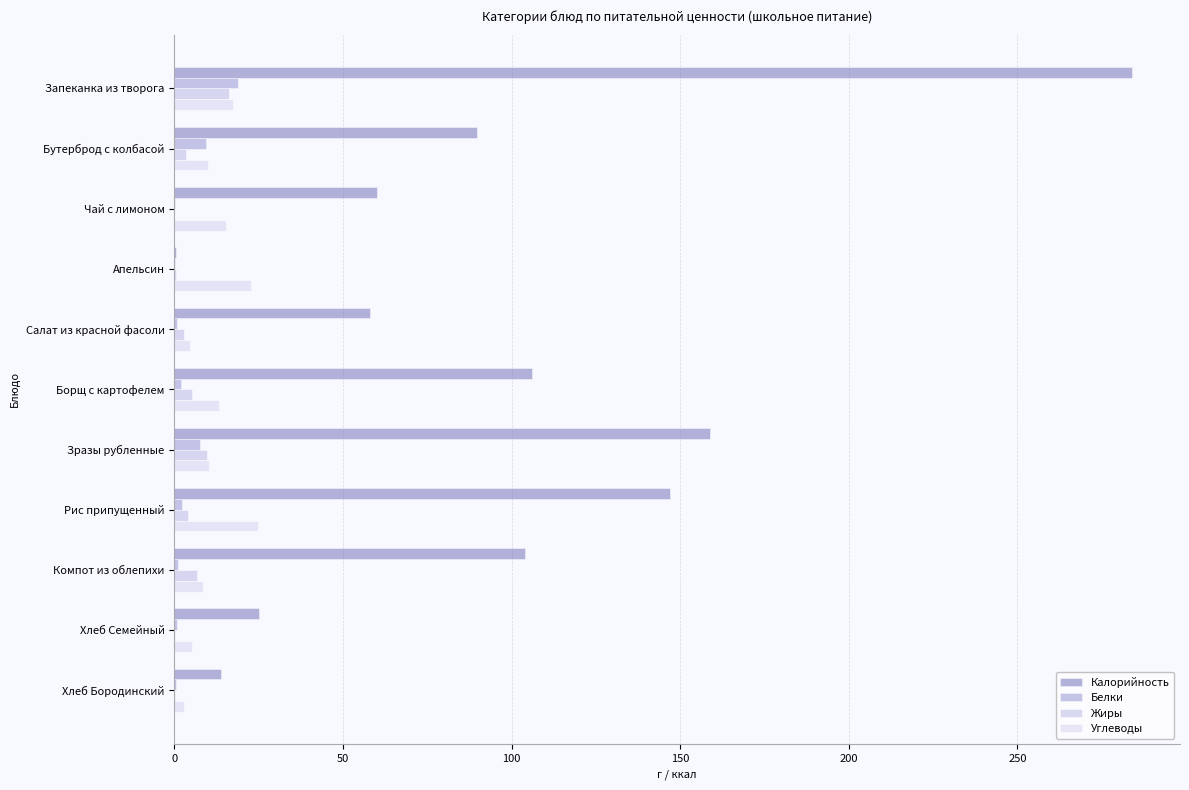

How many categories are shown in the chart?

11